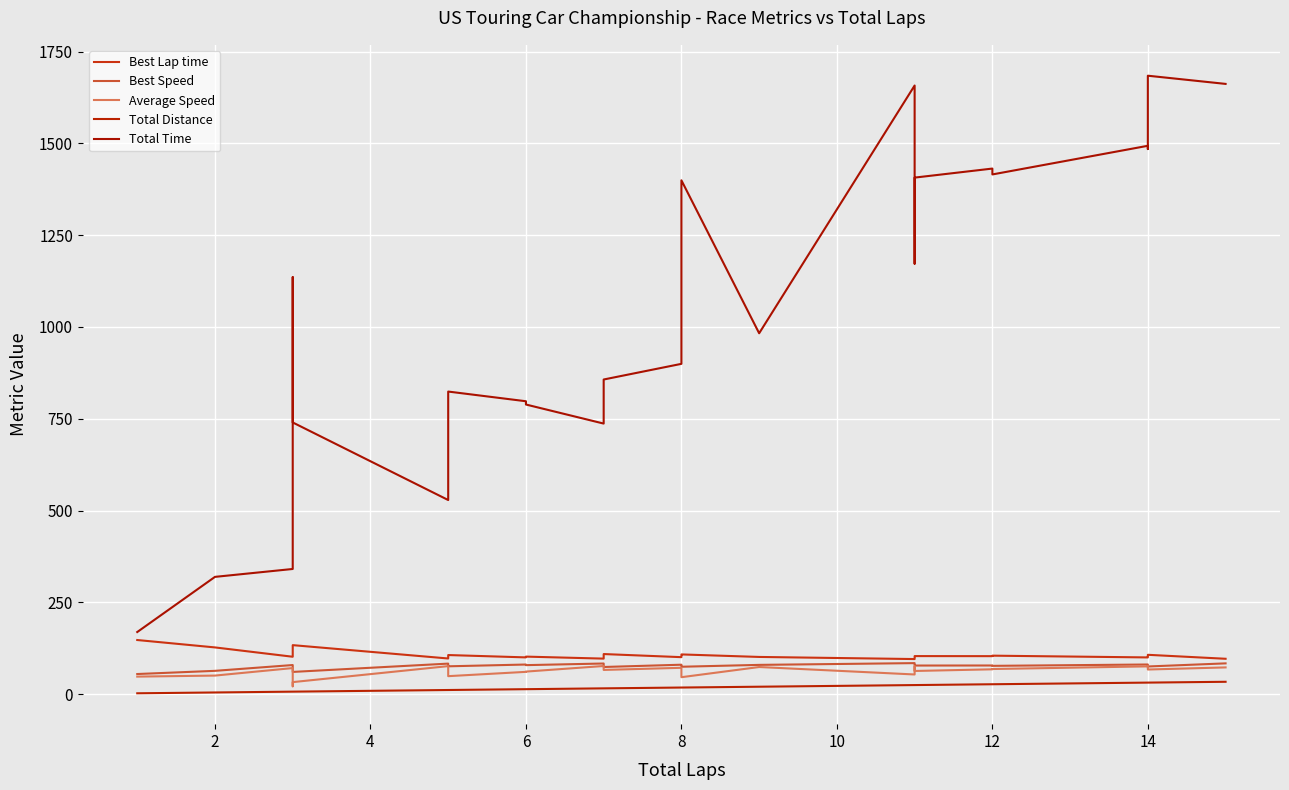

What is the difference between the second highest and second lowest values in the Total Distance series?

26.9